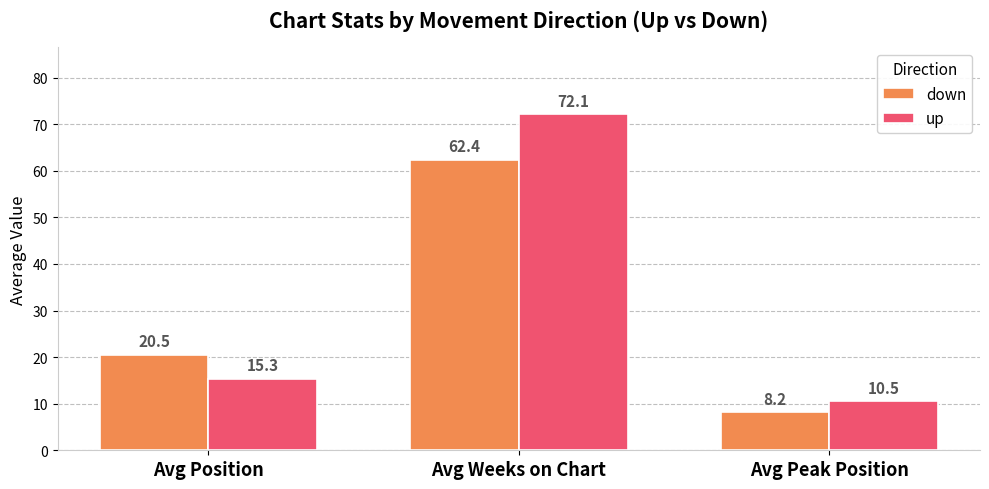

At which label does up reach its minimum?

Avg Peak Position